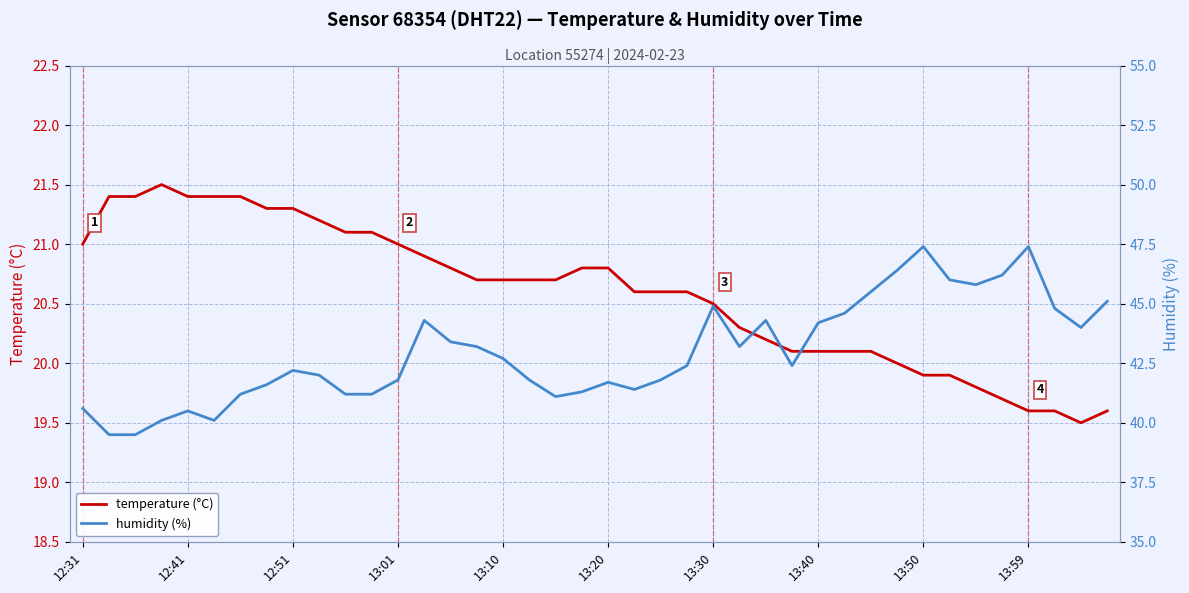

True or false: temperature (°C) has a value of 20.1 at 13:40.

True